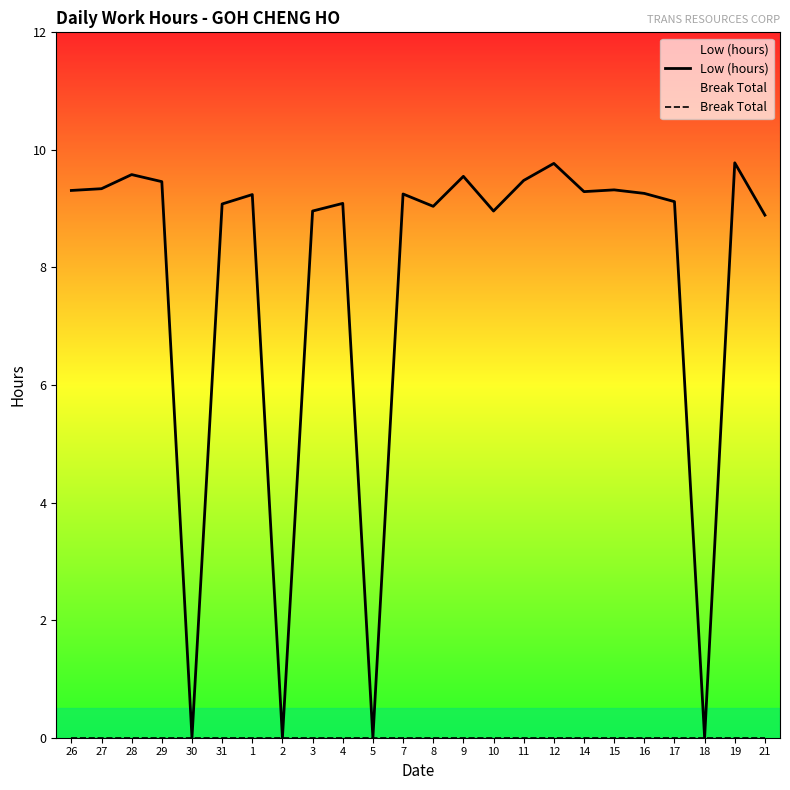

Rank the categories by Break Total value from lowest to highest.

26, 27, 28, 29, 30, 31, 1, 2, 3, 4, 5, 7, 8, 9, 10, 11, 12, 14, 15, 16, 17, 18, 19, 21